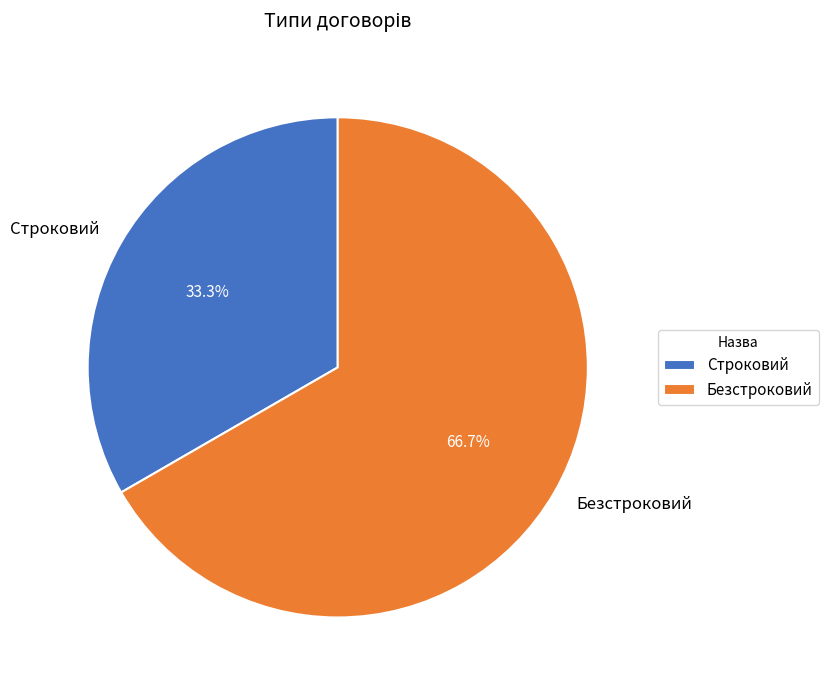

True or false: Безстроковий accounts for 81% of the total.

False